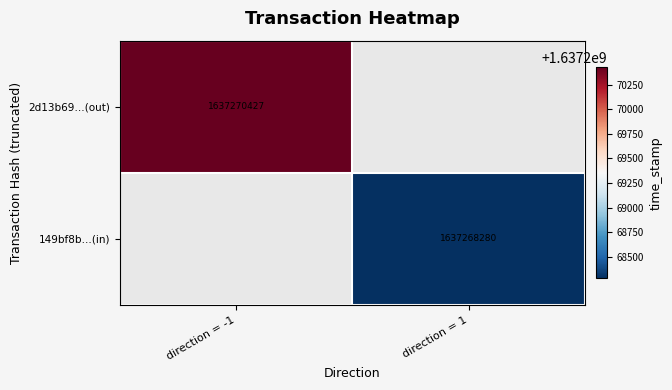

At how many categories does at least one series exceed 1637269299?

1